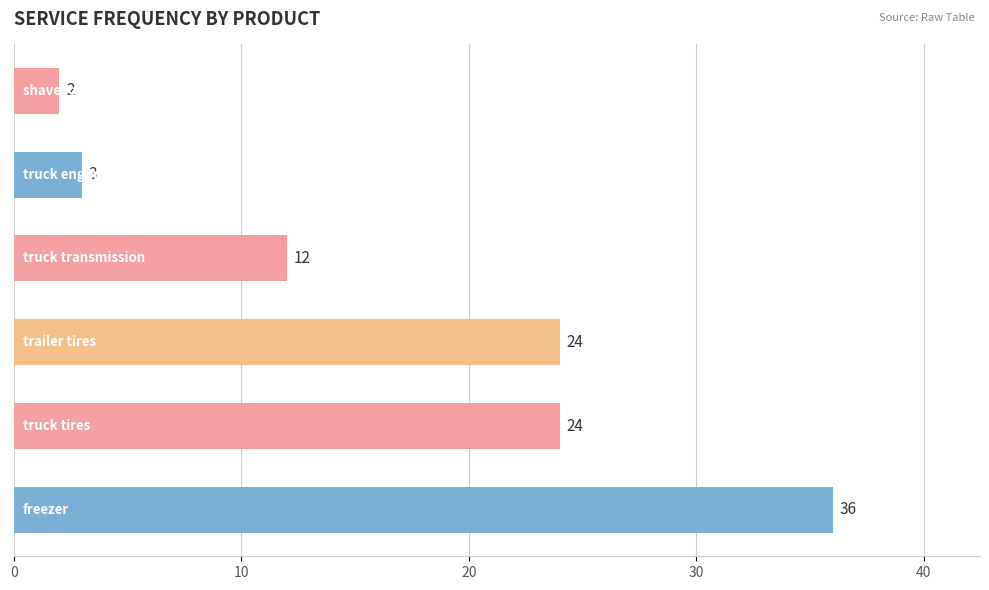

What is the sum of all values?

101